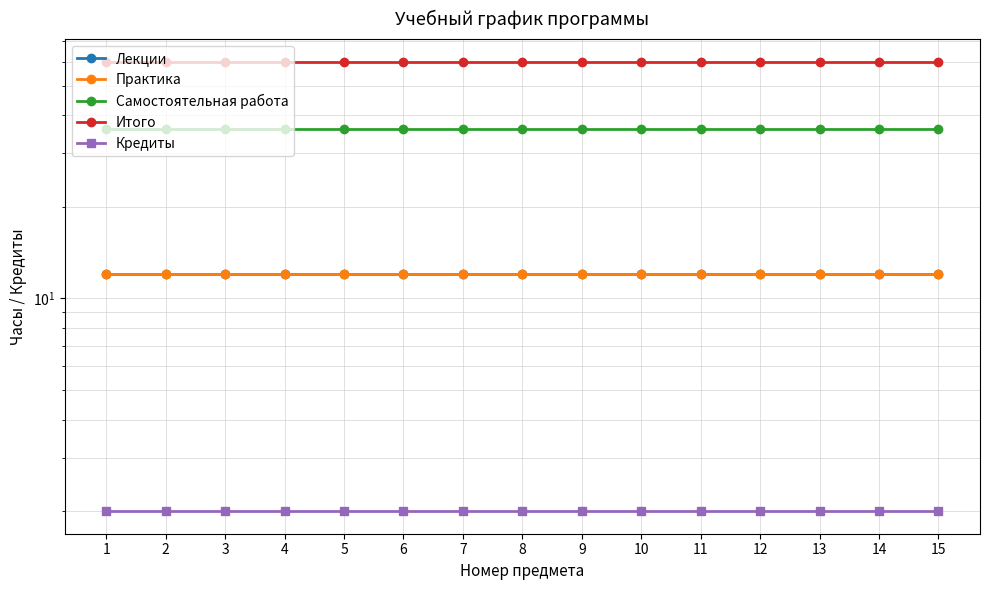

True or false: Лекции and Кредиты cross at least once.

False